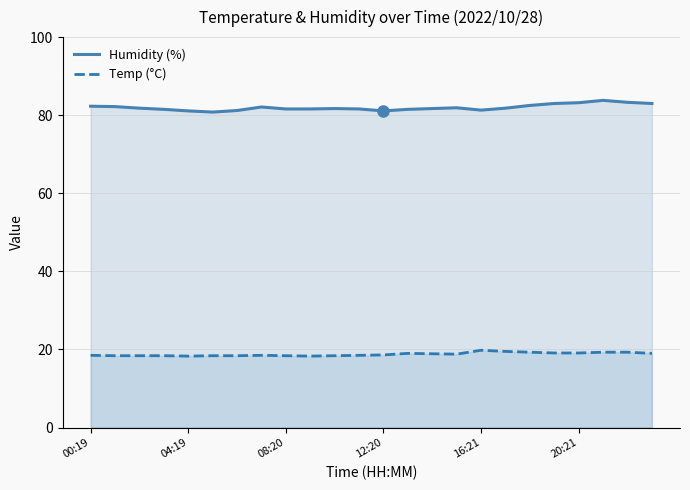

List the series in order of their peak value, lowest first.

Temp (°C), Humidity (%)